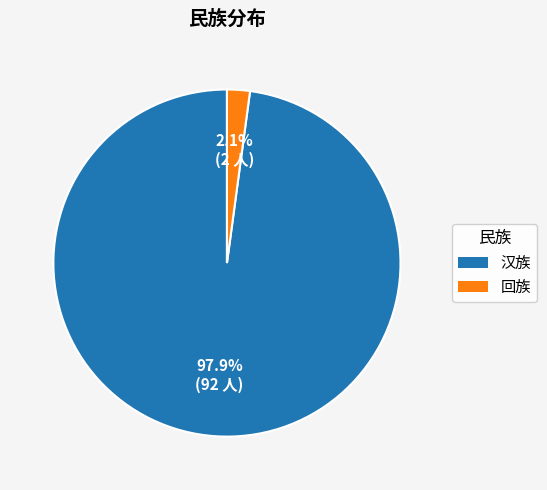

To the nearest percent, what is the difference between the 汉族 and 回族 slice percentages?

96%